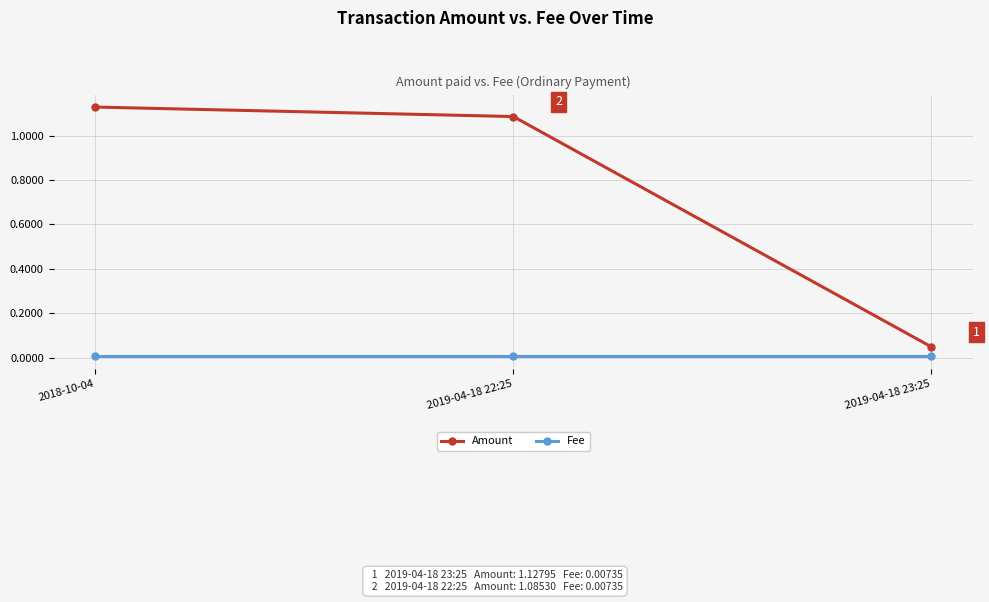

What is the label of the 2nd point from the right?

2019-04-18 22:25